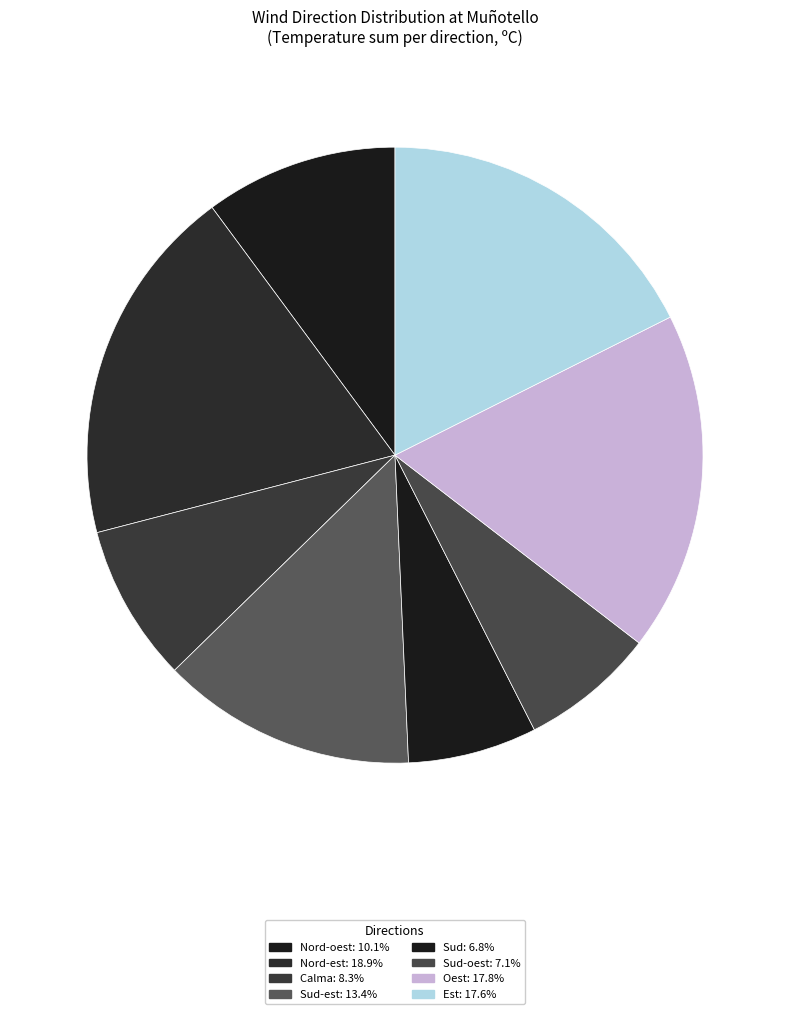

How many slices are in this pie chart?

8